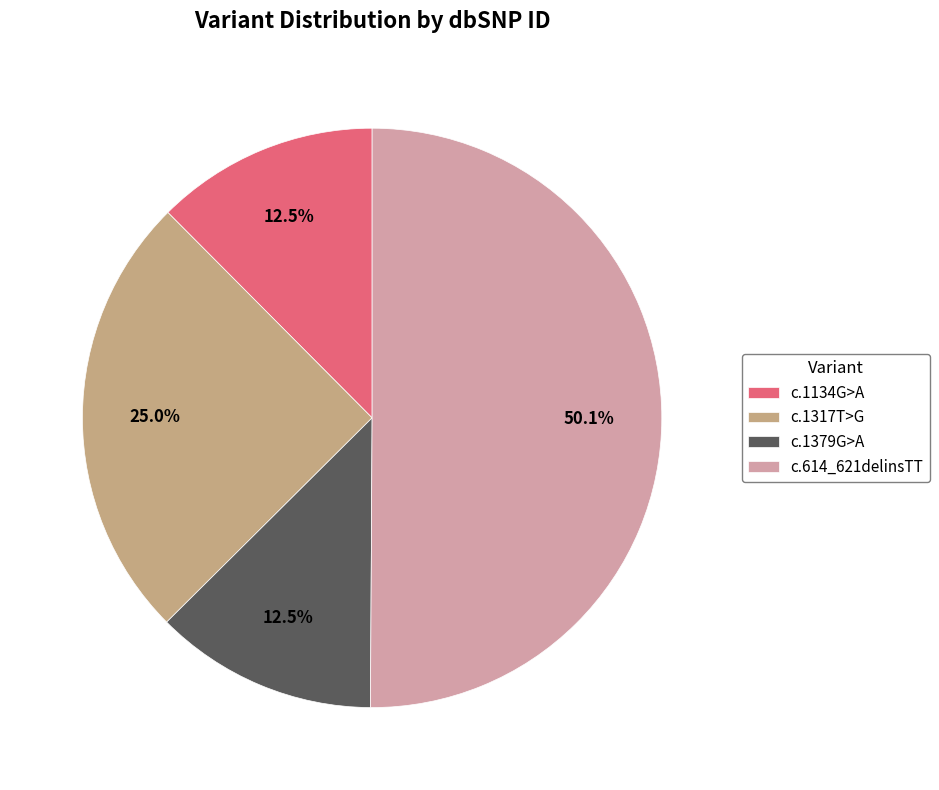

Between c.614_621delinsTT and c.1317T>G, which is larger?

c.614_621delinsTT